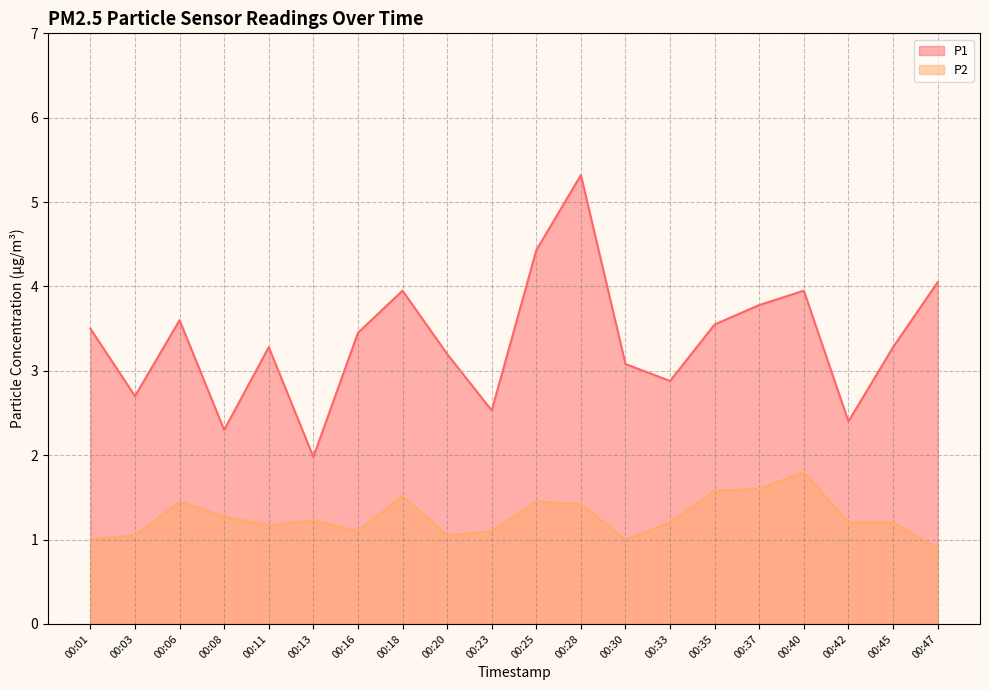

What is the difference between the highest and lowest values at 00:28?

3.9